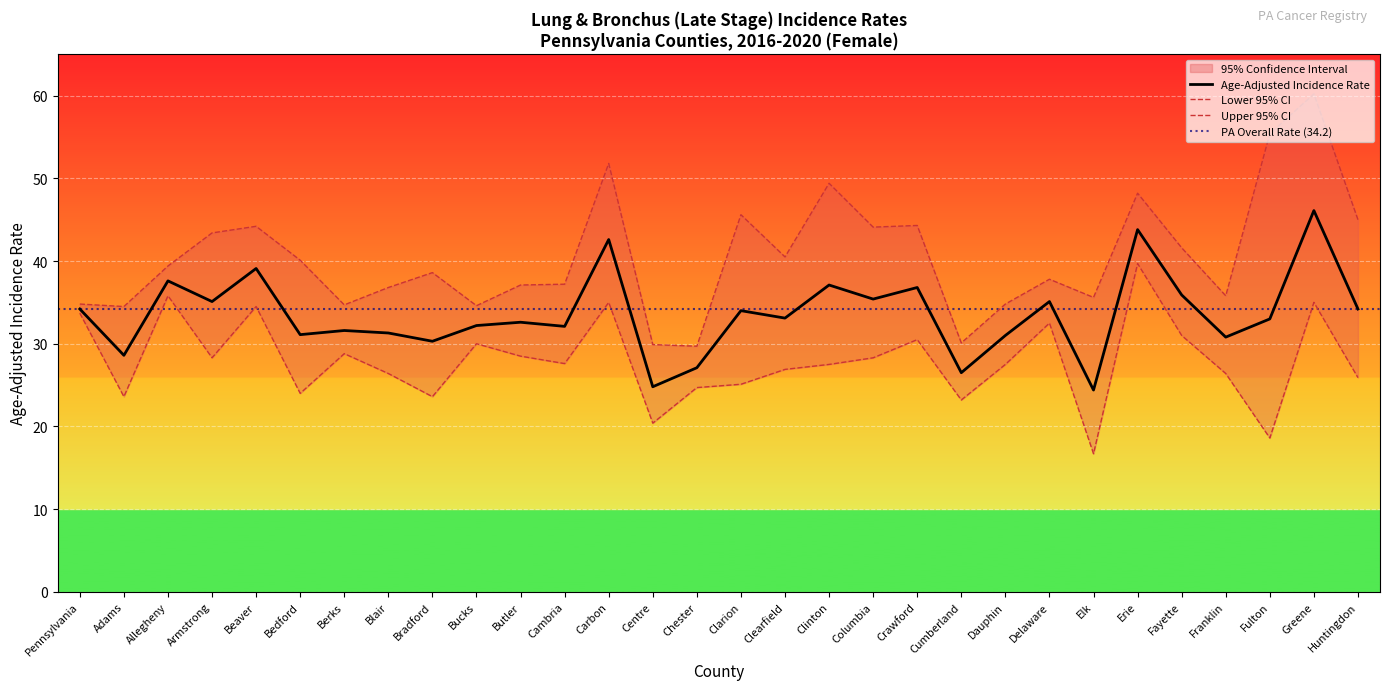

The Age-Adjusted Incidence Rate series shows 43.8 at Erie. True or false?

True